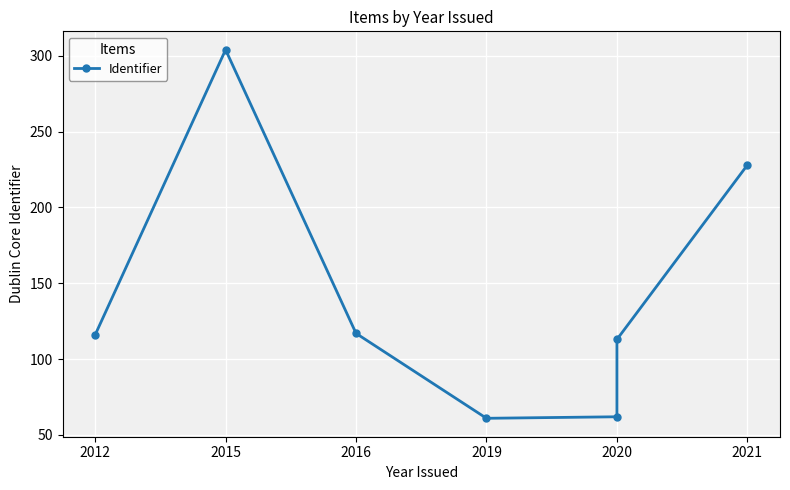

How many interior local valleys (lower than both neighbors) does the data have?

1